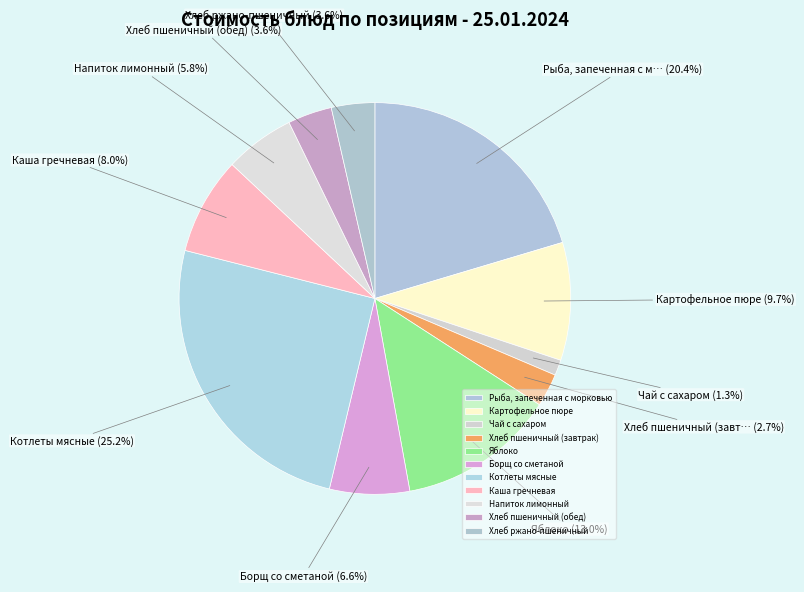

Is Борщ со сметаной the majority of the pie?

No